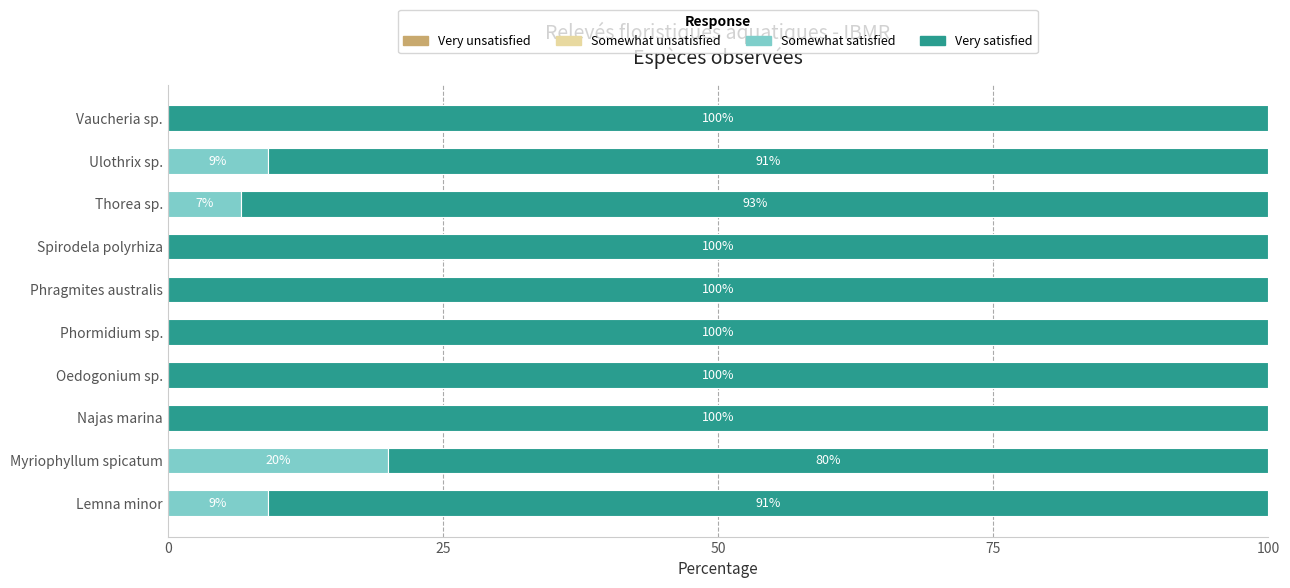

What is the total value across all series at Oedogonium sp.?

100.0